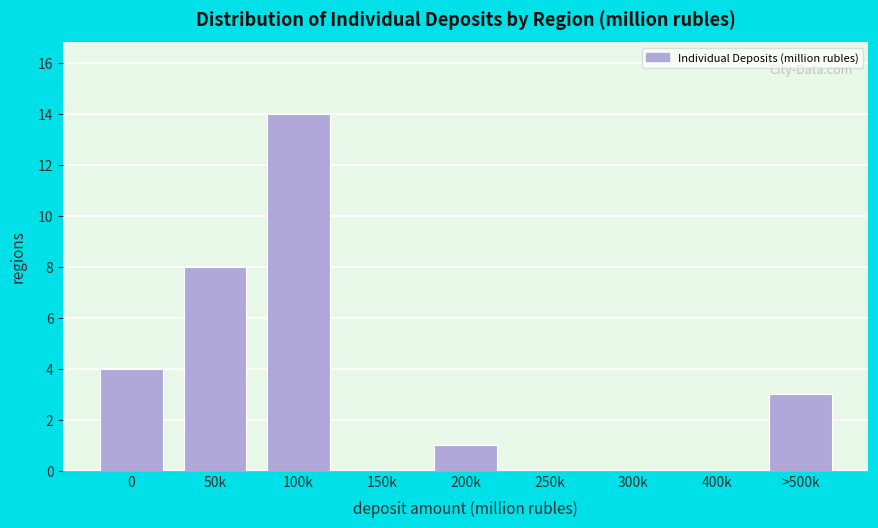

Reading left to right, extract all data points from this chart.

0=4	50k=8	100k=14	150k=0	200k=1	250k=0	300k=0	400k=0	>500k=3